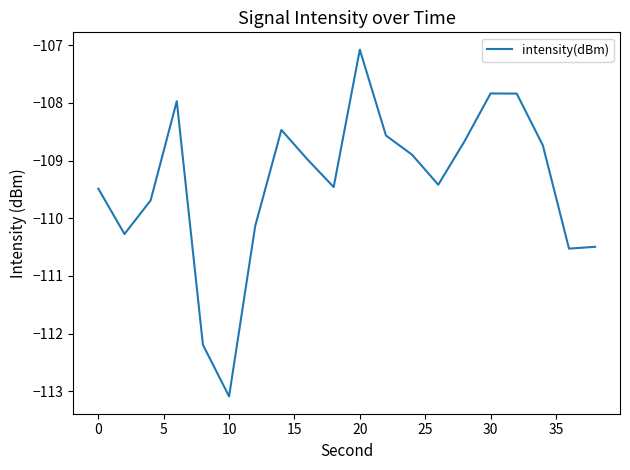

What is the smallest value displayed?

-113.1